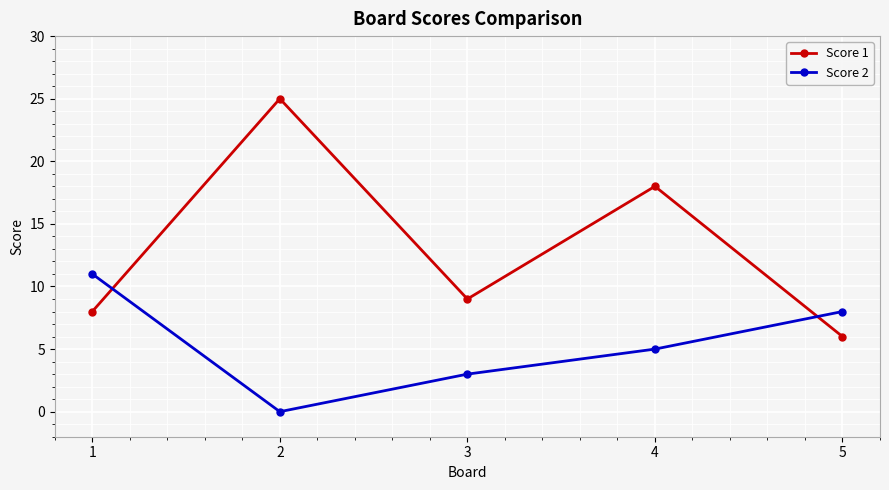

What is the sum of the Score 1 values at 1 and 2?

33